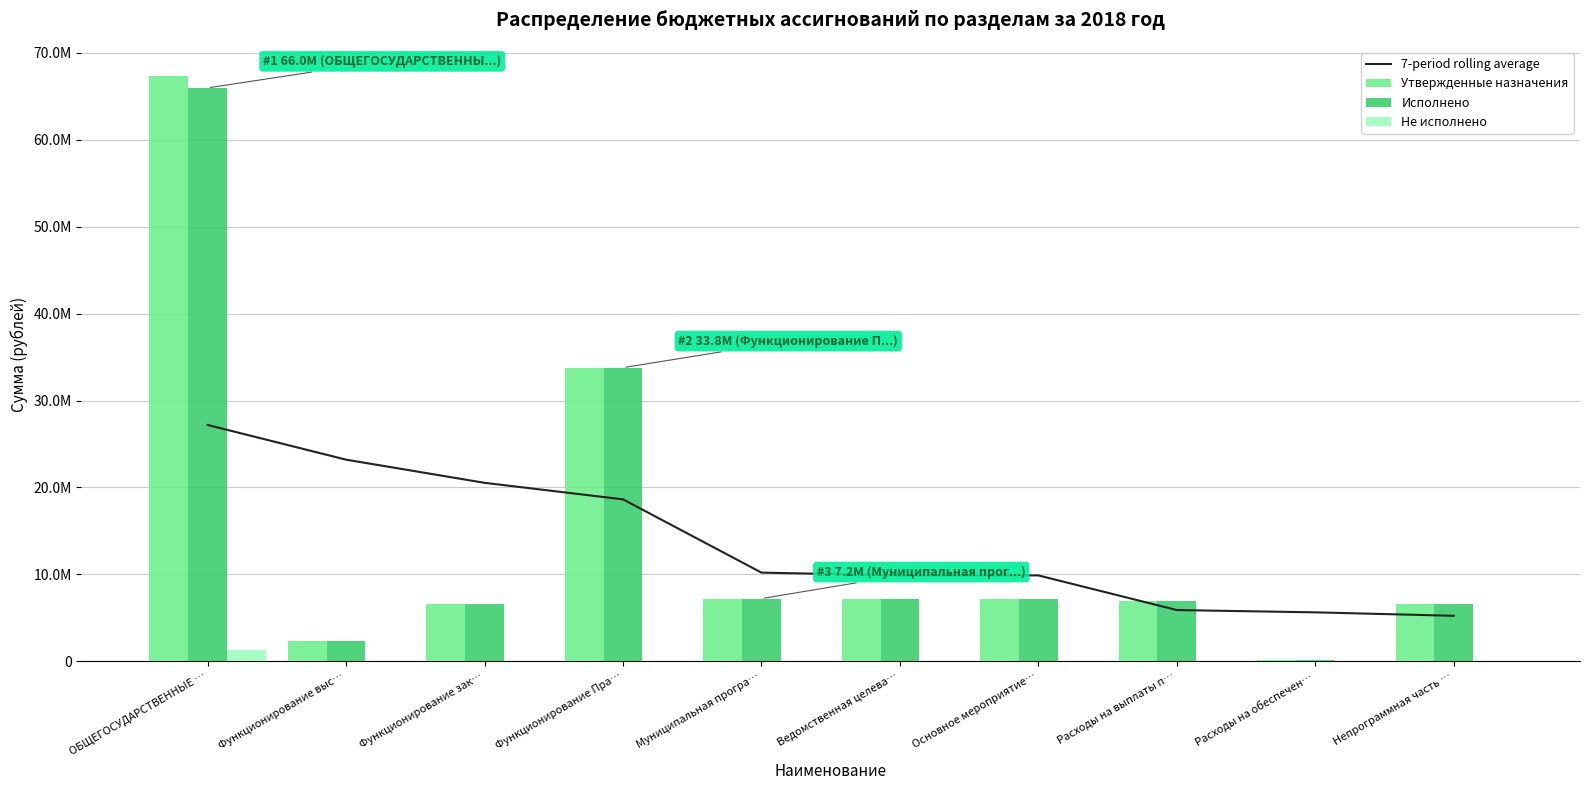

Reading right to left, transcribe all the data shown in this chart.

7-period rolling average: 5237450.9	5633730.9	5897917.5	9882135.0	9882135.0	10205222.9	18632181.8	20534403.6	23197514.2	27192180.0
Утвержденные назначения: 6640367.1	123706.0	6979911.5	7223479.6	7223479.6	7223479.6	33793972.4	6640367.1	2380693.2	67326124.2
Исполнено: 6631964.0	119078.0	6979910.7	7218850.8	7218850.8	7218850.8	33787440.0	6631964.0	2380693.2	65968622.7
Не исполнено: 8403.2	4628.0	0.8	4628.8	4628.8	4628.8	6532.3	8403.2	0.0	1357501.5